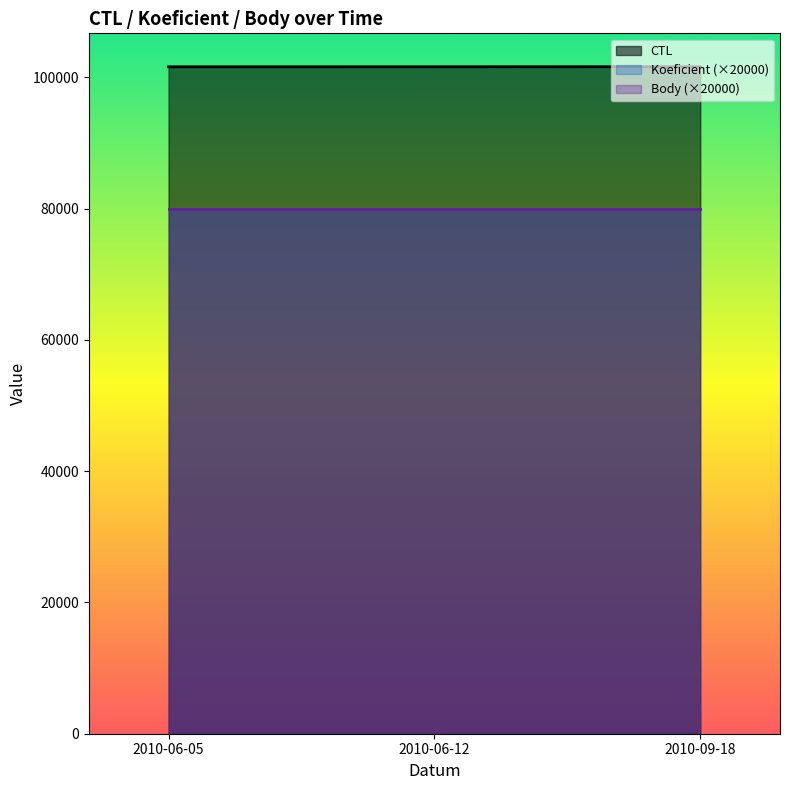

Where is CTL nearest to the value 101613?

2010-06-12